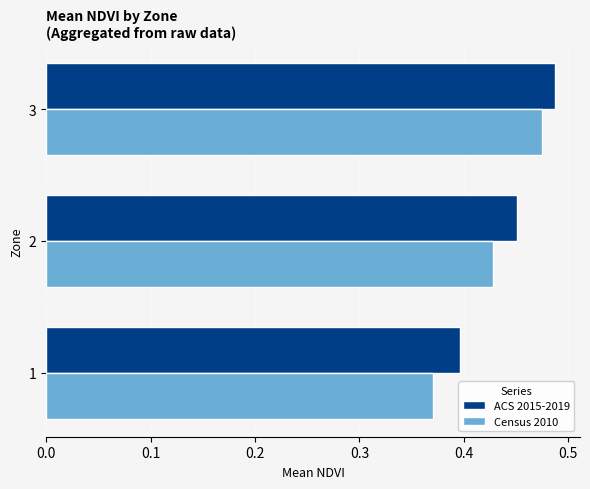

How many Census 2010 values are between 0 and 1?

3